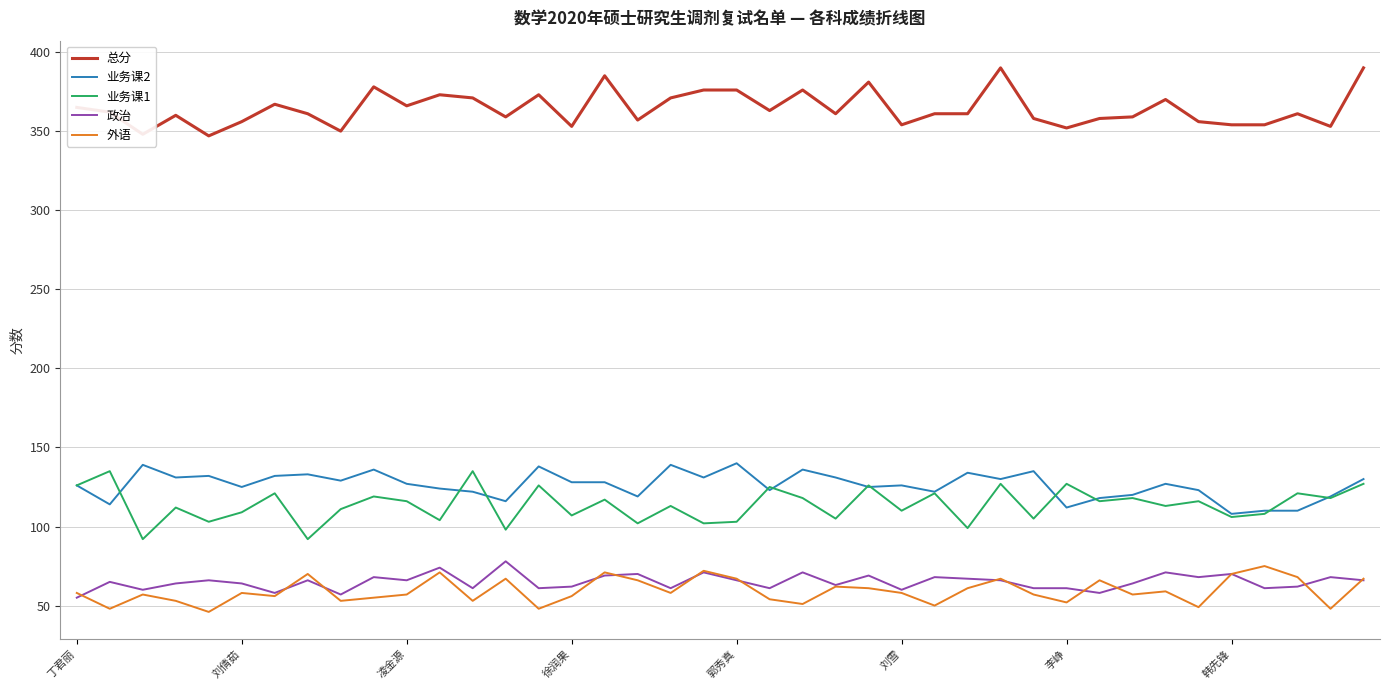

True or false: 业务课2 and 总分 cross at least once.

False